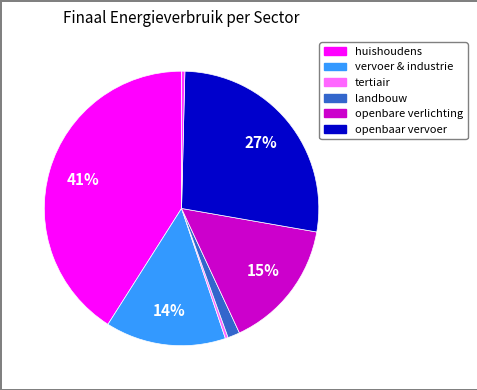

Count the number of slices in the pie.

7